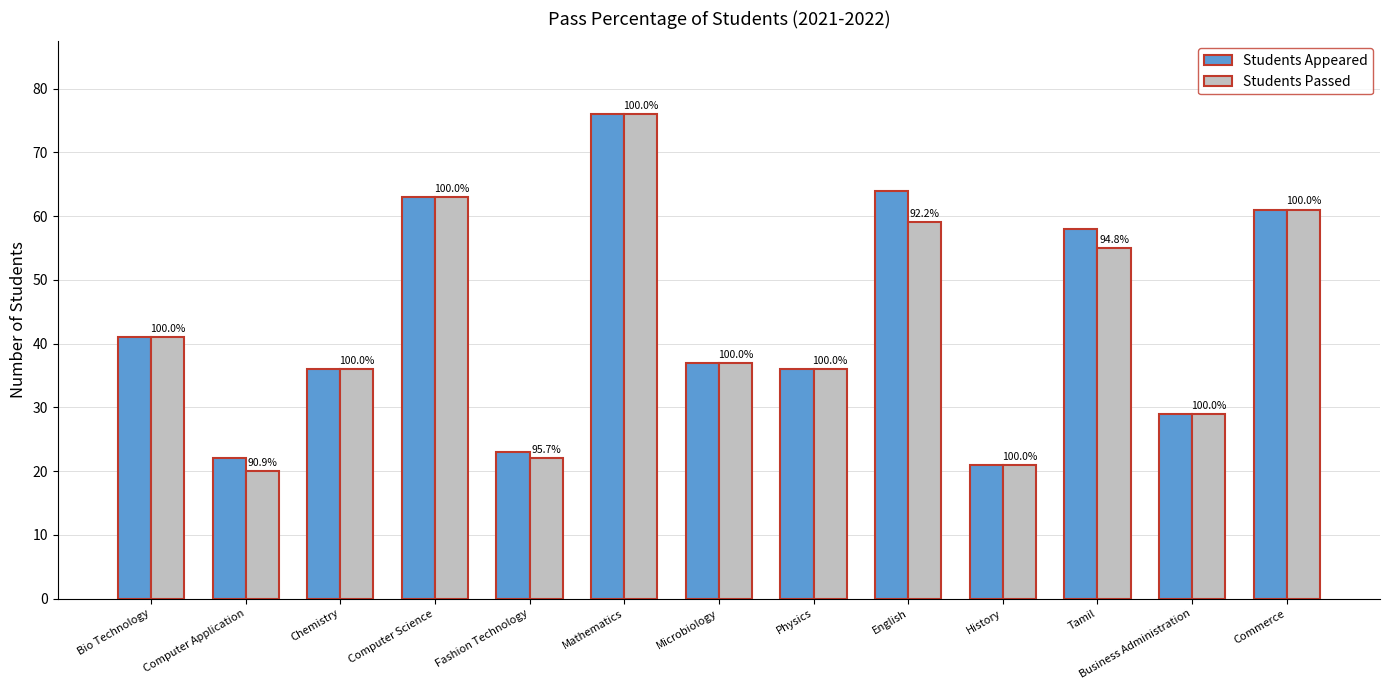

Rank the series by their maximum value, from lowest to highest.

Students Appeared, Students Passed